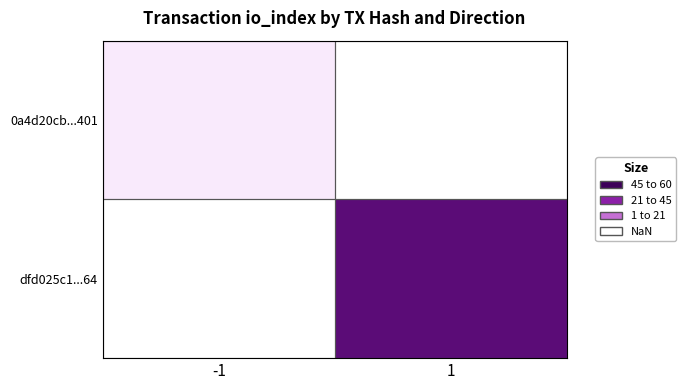

Which has a higher value, -1 or 1?

1